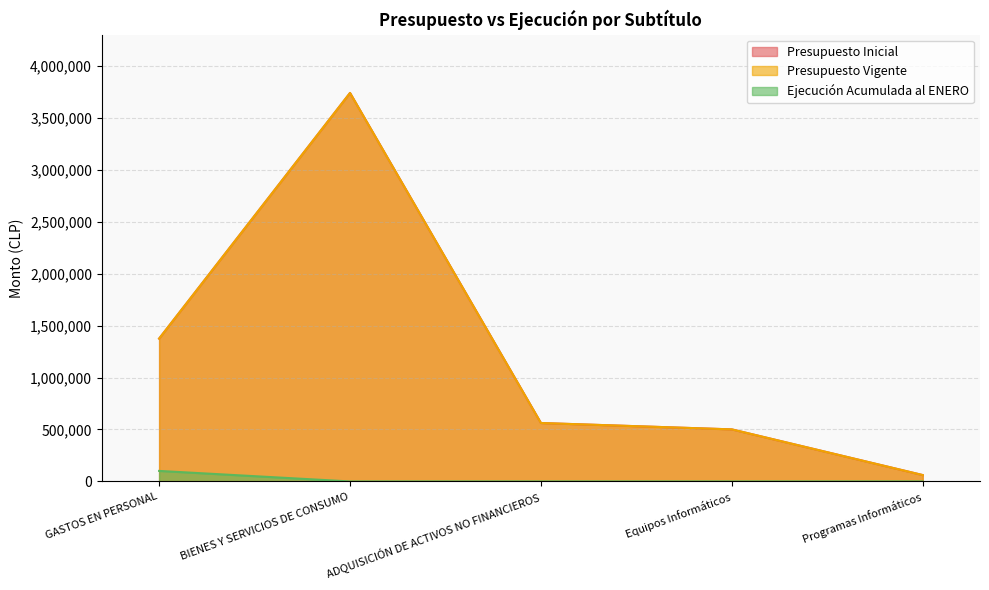

True or false: Presupuesto Vigente and Ejecución Acumulada al ENERO cross at least once.

False